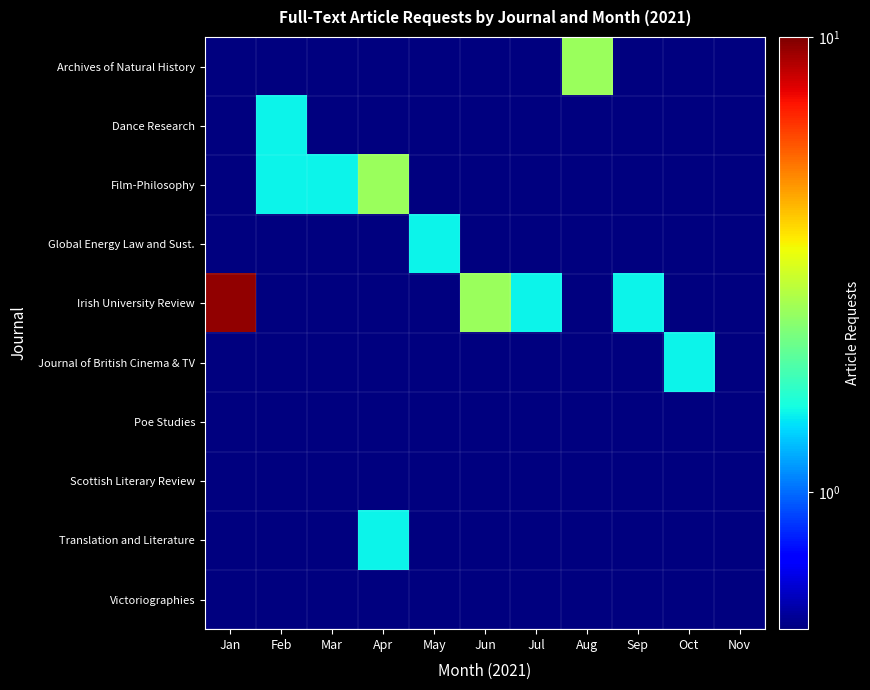

At Feb, list the series in order from smallest to largest.

Archives of Natural History, Global Energy Law and Sust., Irish University Review, Journal of British Cinema & TV, Poe Studies, Scottish Literary Review, Translation and Literature, Victoriographies, Dance Research, Film-Philosophy